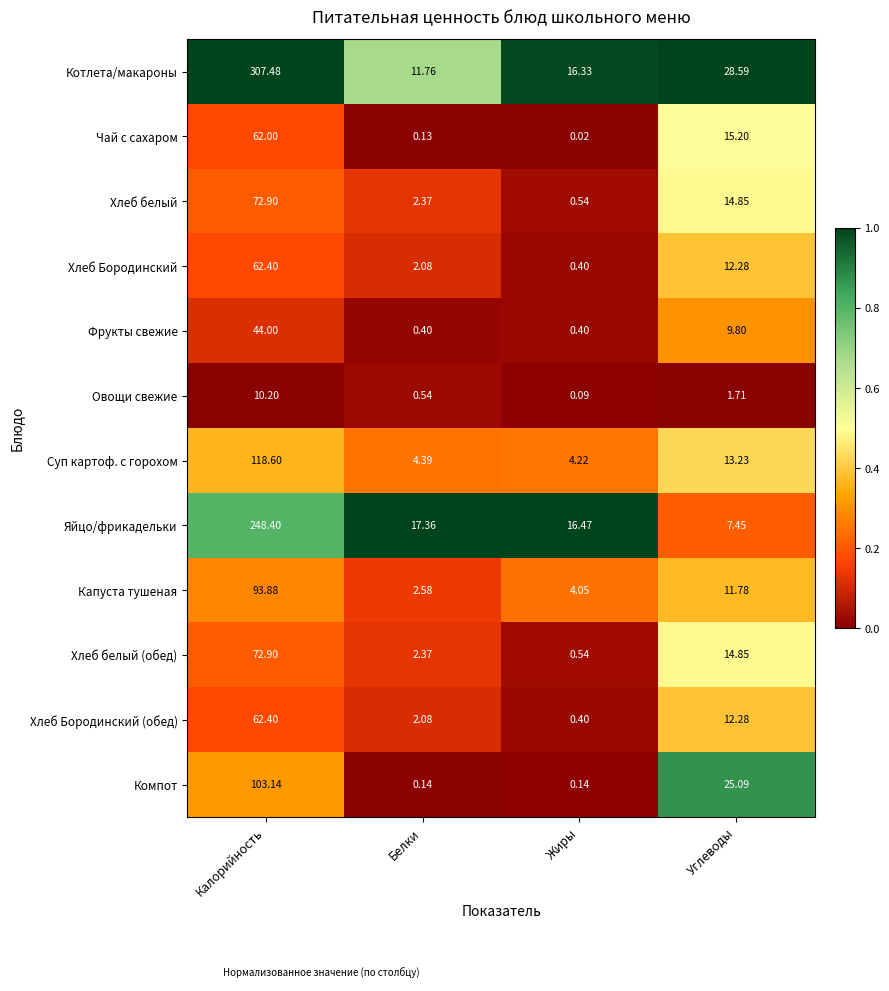

At which label does Хлеб белый reach its peak?

Калорийность